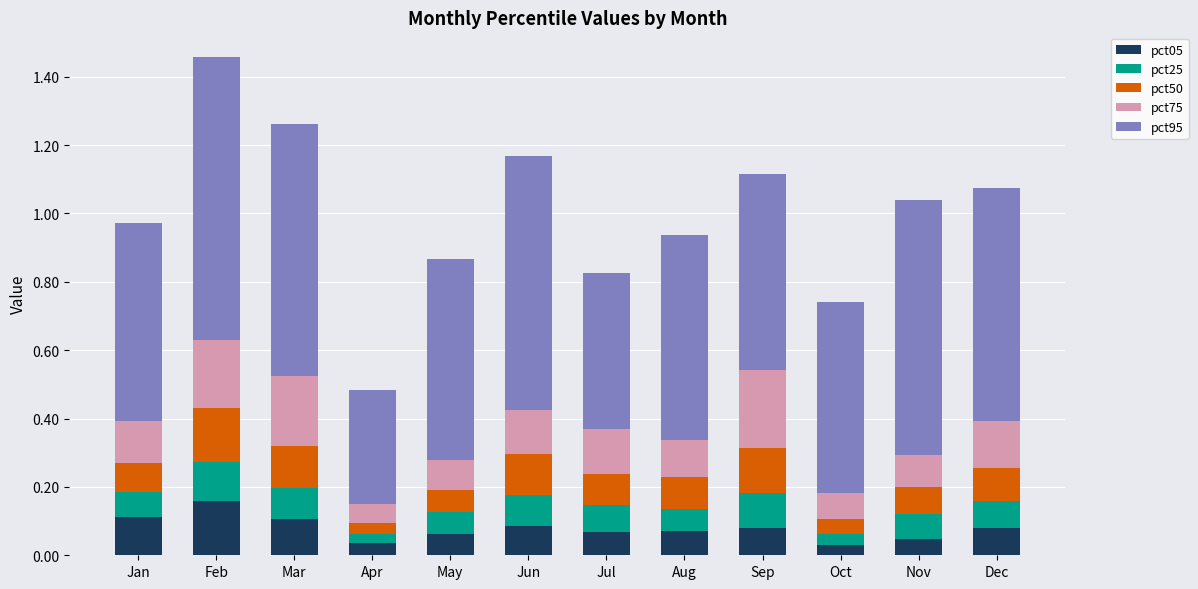

Is it true that pct05 equals 0.1 at Jan?

True